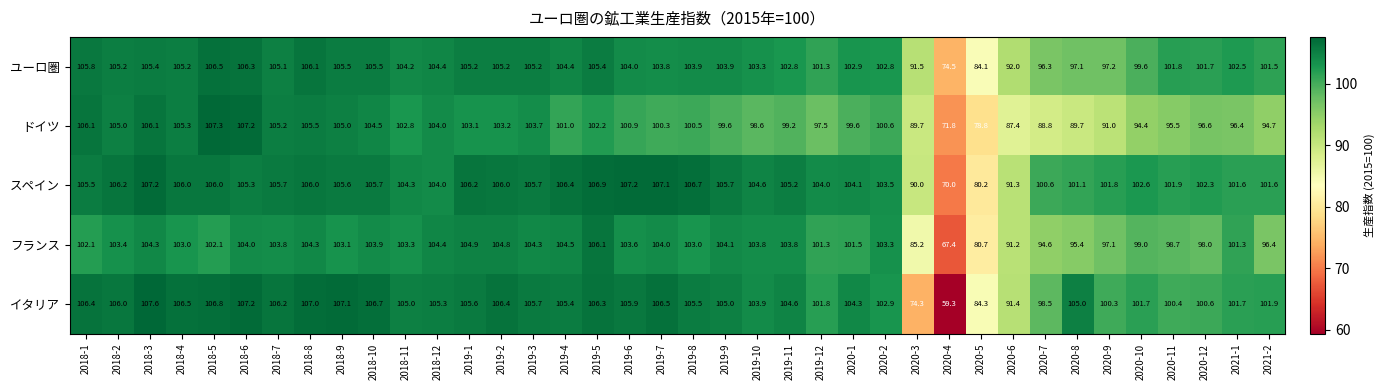

What is the total value across all series at 2020-7?

478.8